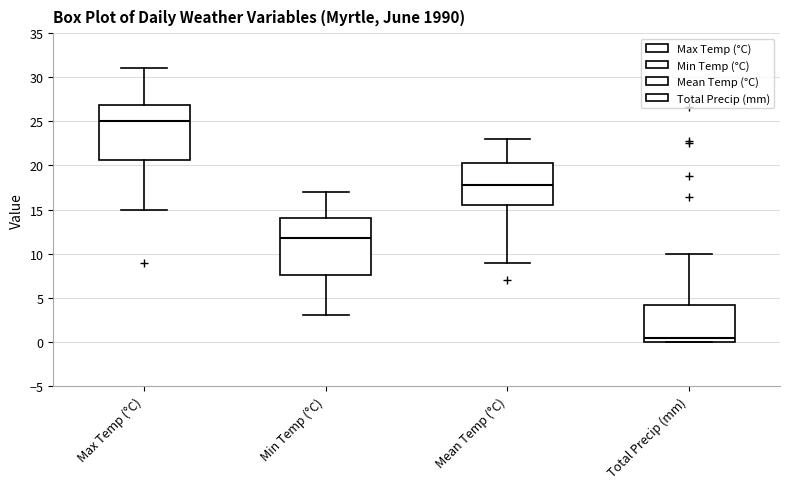

Reading left to right, transcribe this box plot: for each box, give where its median line is, the range the box spans, and where its two whiskers end, as read against the y-axis. The values are not printed on the chart, so give them approximately, as read against the axis.

Max Temp (°C): median 25.0, box 20.5 to 27.0, whiskers 15.0 to 31.0
Min Temp (°C): median 12.0, box 7.5 to 14.0, whiskers 3.0 to 17.0
Mean Temp (°C): median 18.0, box 15.5 to 20.5, whiskers 9.0 to 23.0
Total Precip (mm): median 0.5, box 0.0 to 4.0, whiskers 0.0 to 10.0